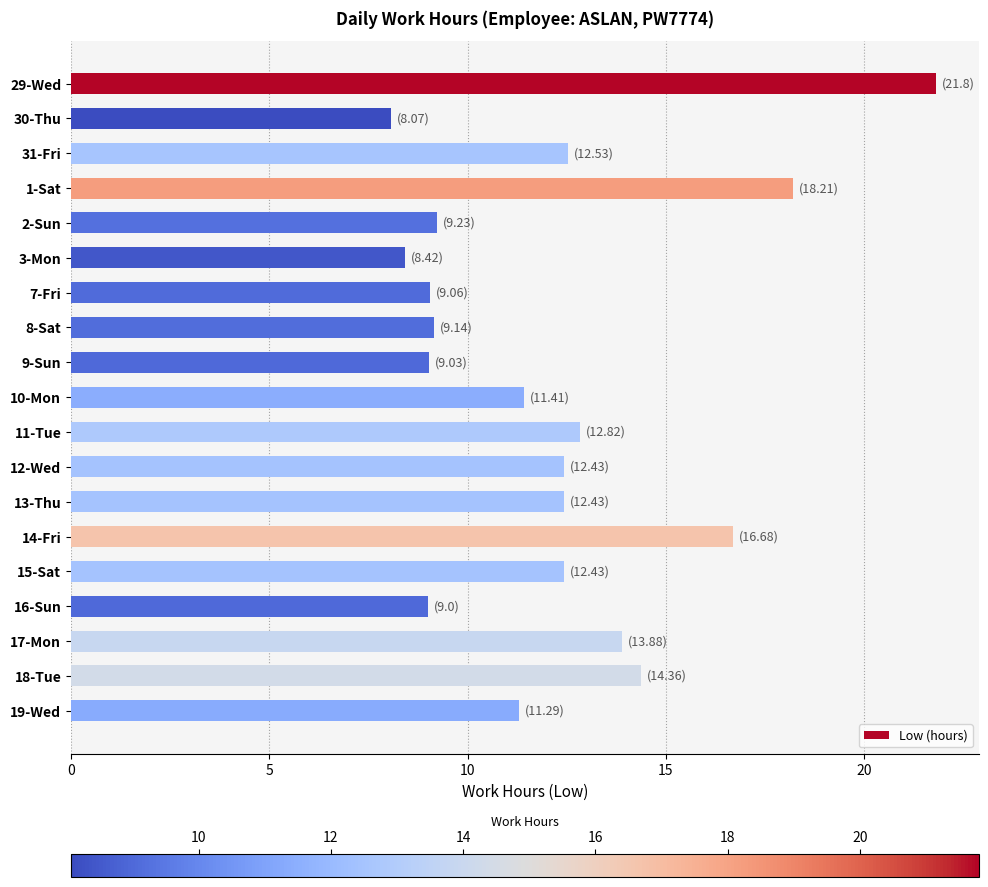

Does the chart contain stacked bars?

No